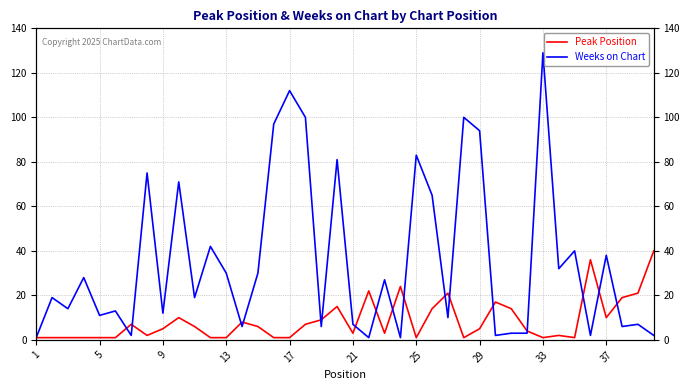

What is the greatest value displayed?

129